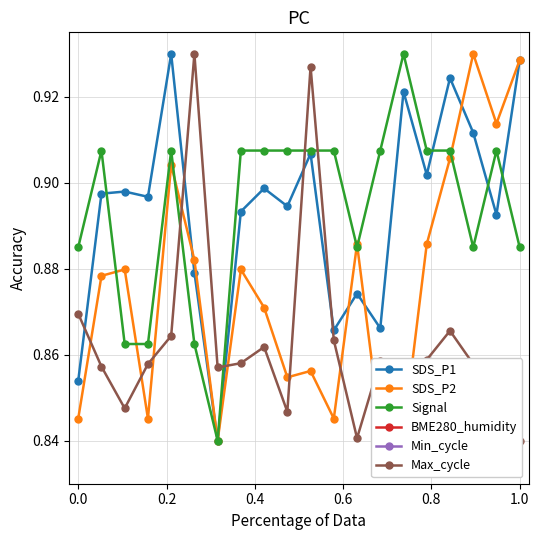

How many Signal values are between 0 and 1?

20